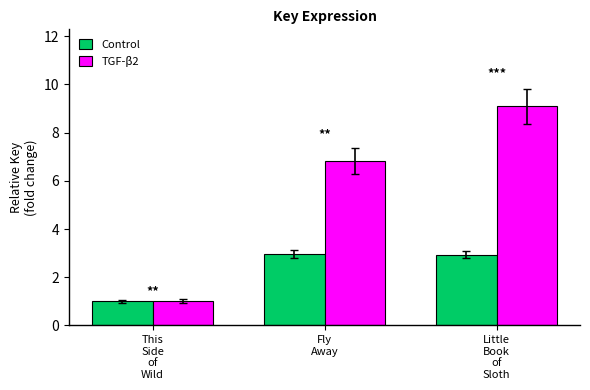

How many groups of bars are there?

3